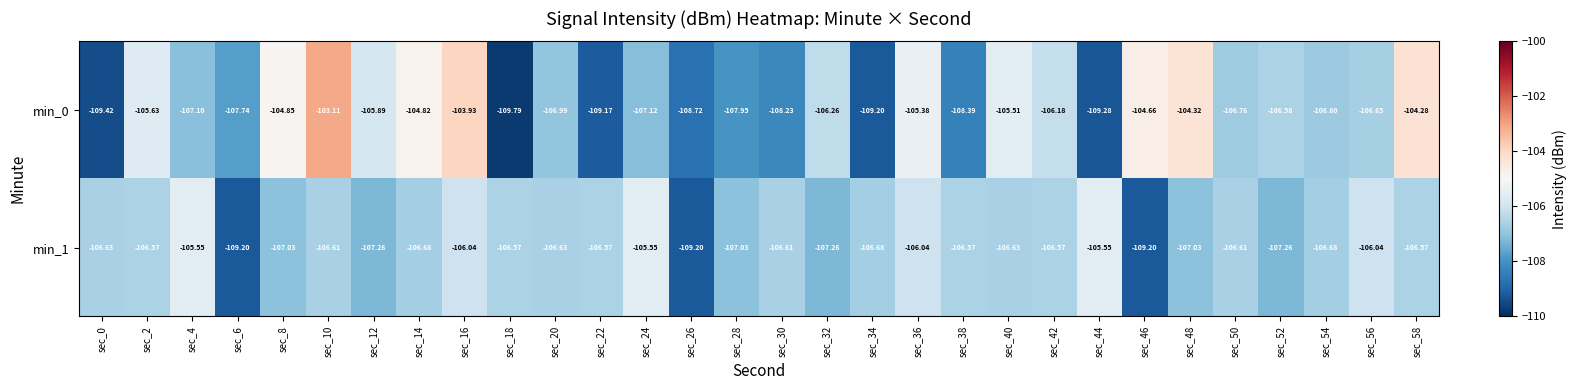

Is the value of min_1 at sec_20 greater than the value of min_0 at sec_2?

No